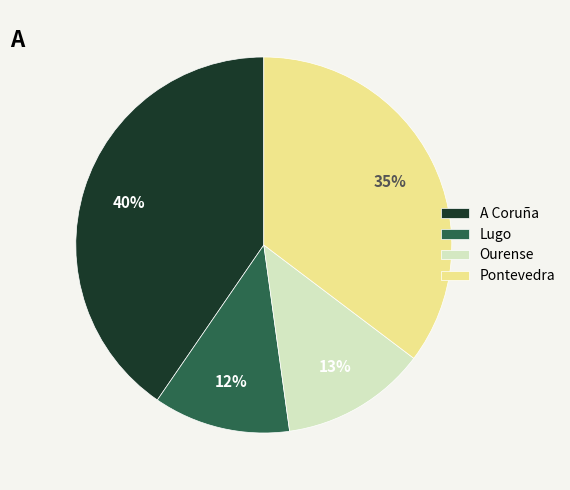

Does Lugo account for over 50% of the chart?

No